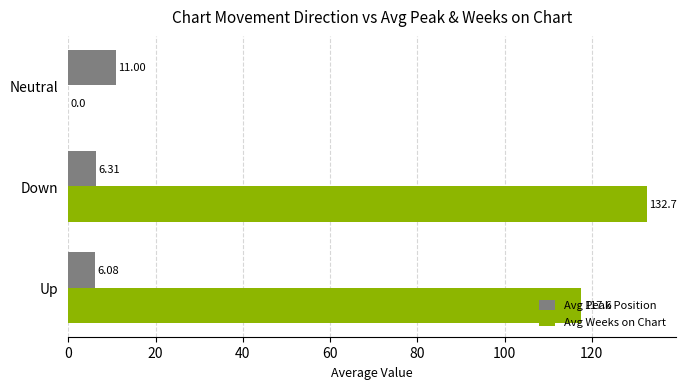

Between Up and Neutral, which series saw the biggest shift?

Avg Weeks on Chart